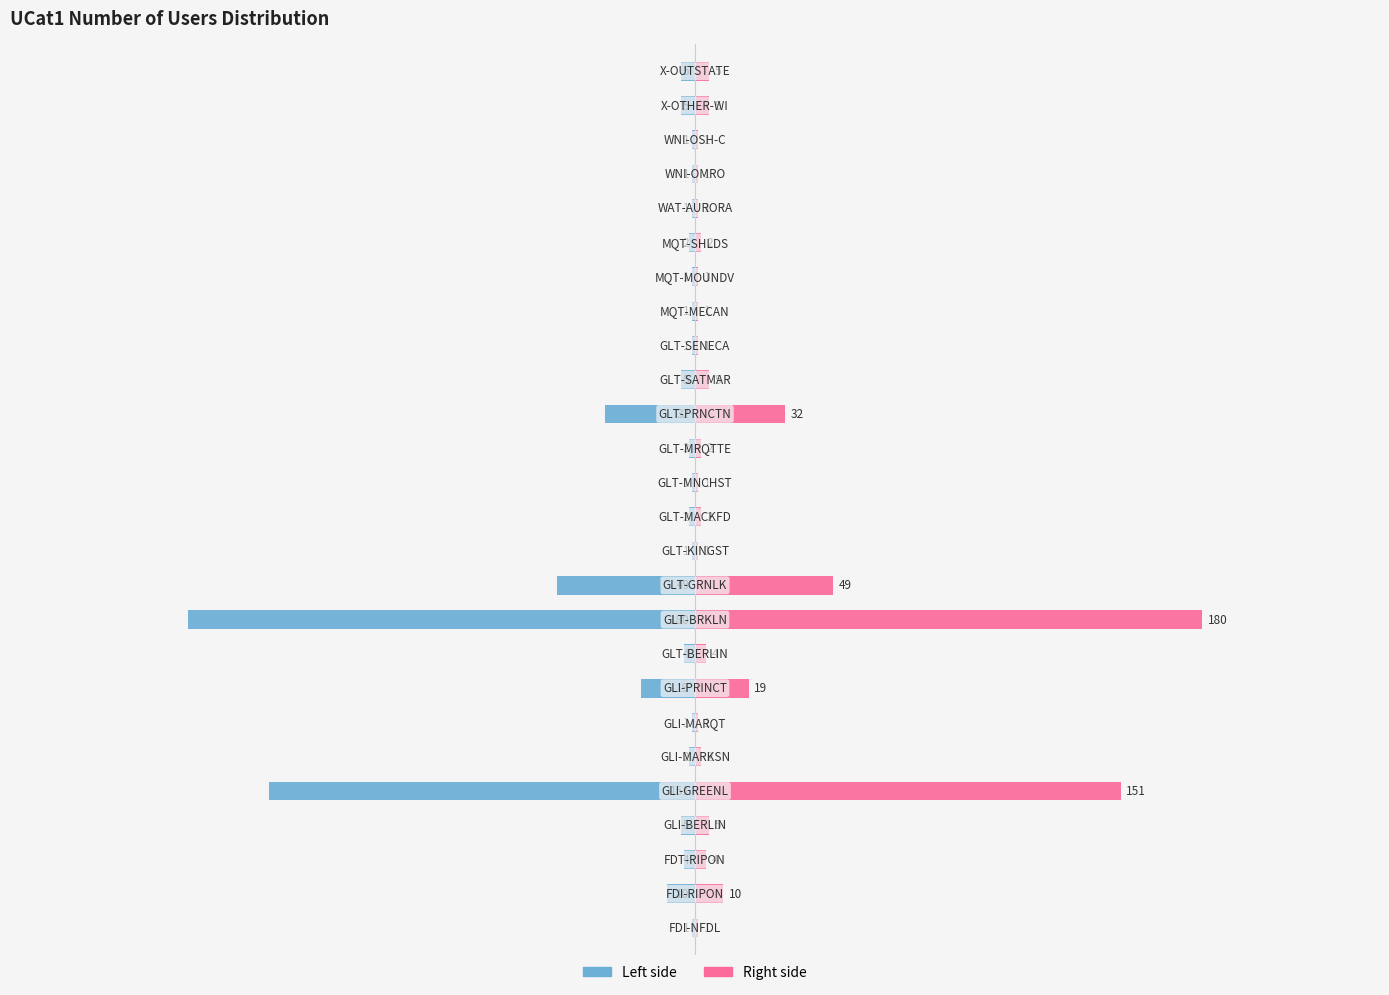

Which series has the largest total across all categories?

Number of Users (right)